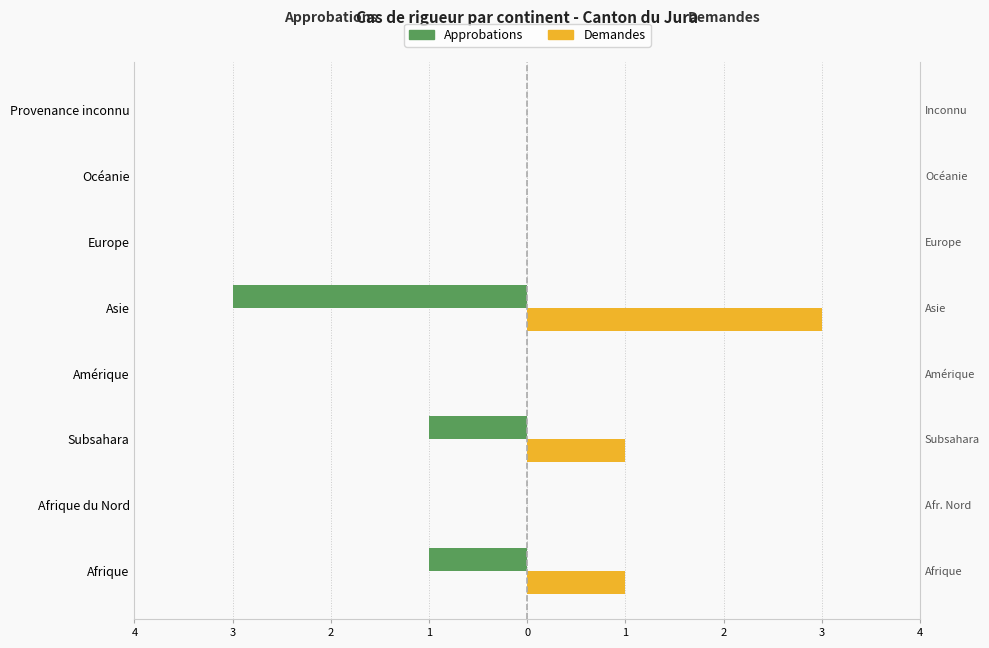

Rank the series by their maximum value, from lowest to highest.

Approbations, Demandes